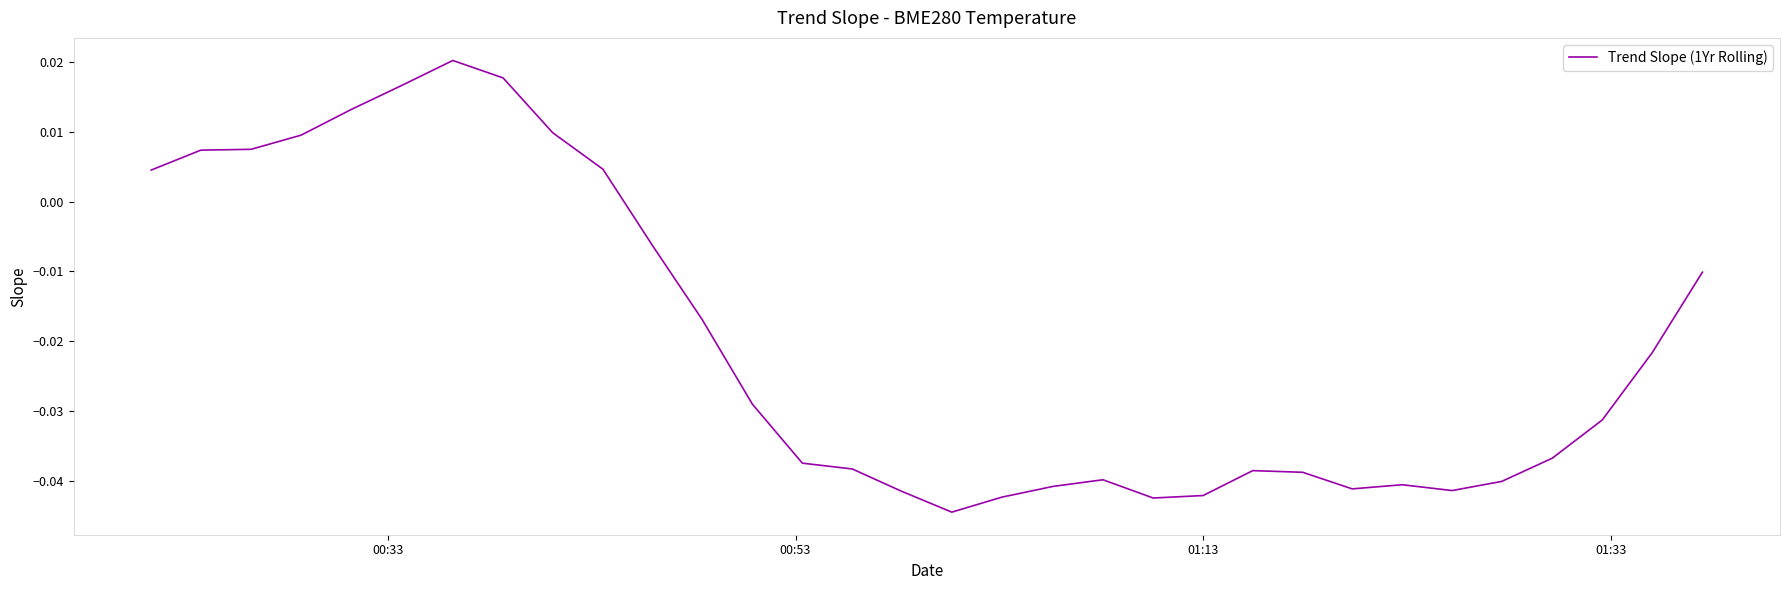

What is the sum of all values?

-0.7